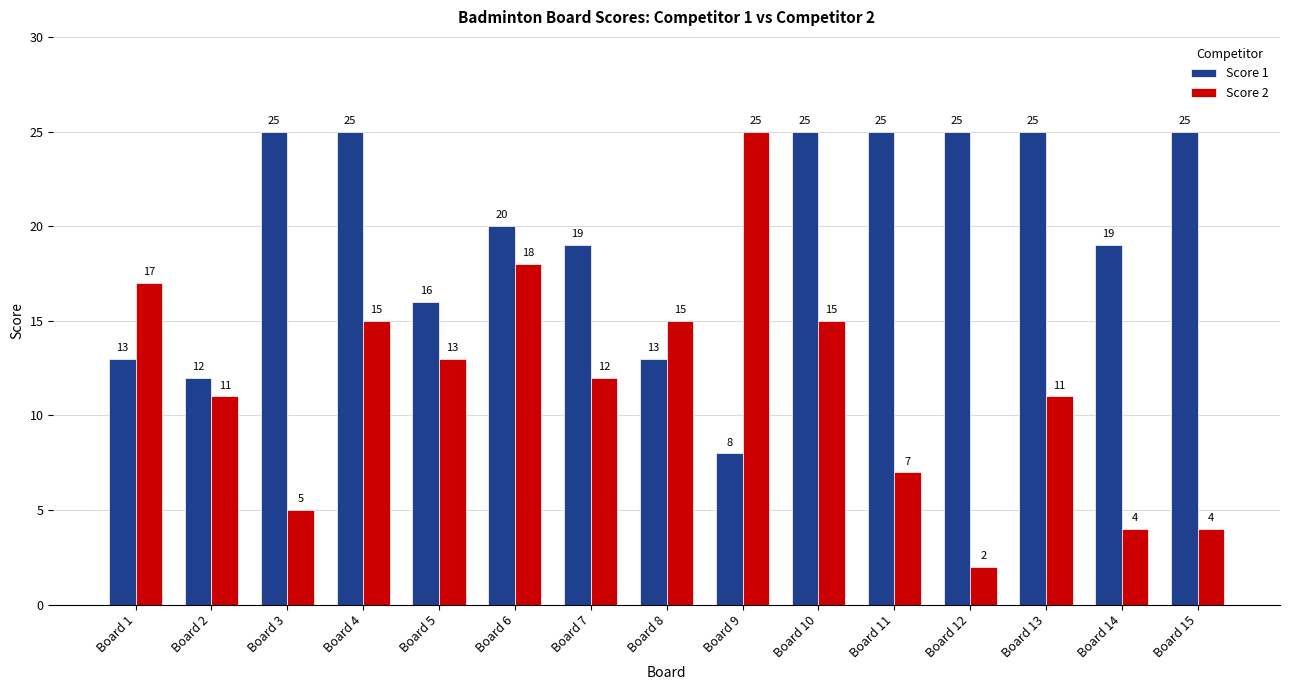

Count the number of categories in the chart.

15